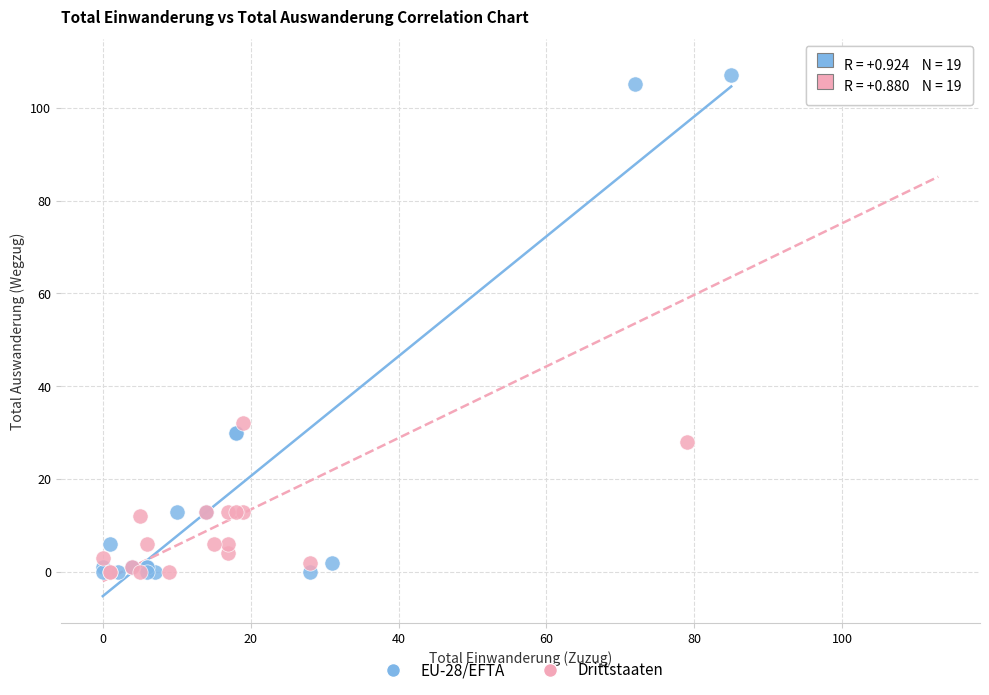

What are all the series names shown in the legend?

EU-28/EFTA, Drittstaaten